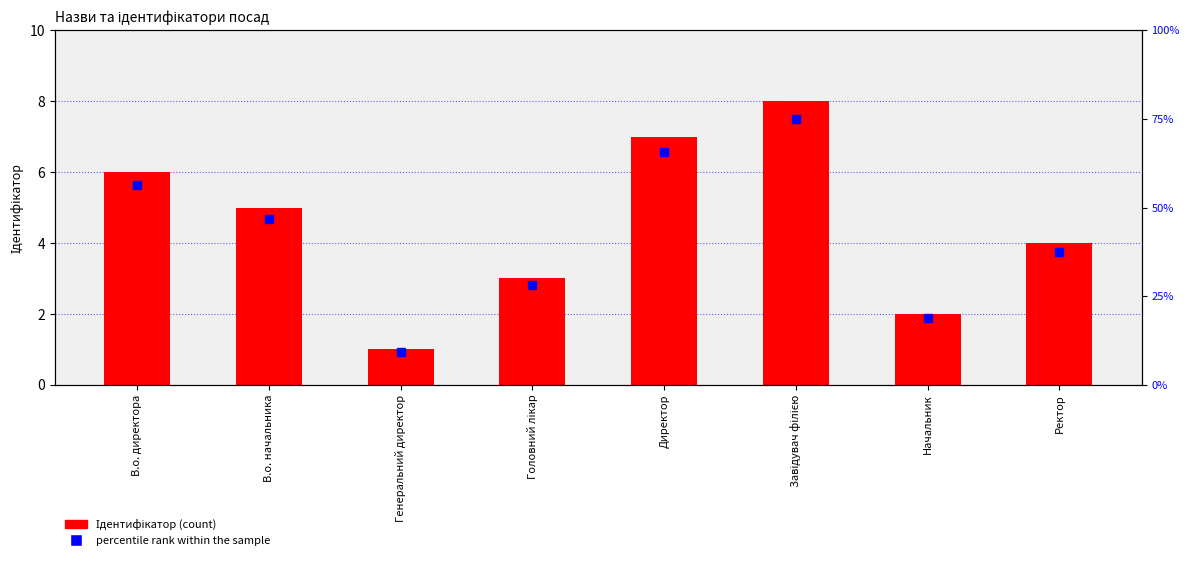

Which series has the largest total across all categories?

Ідентифікатор